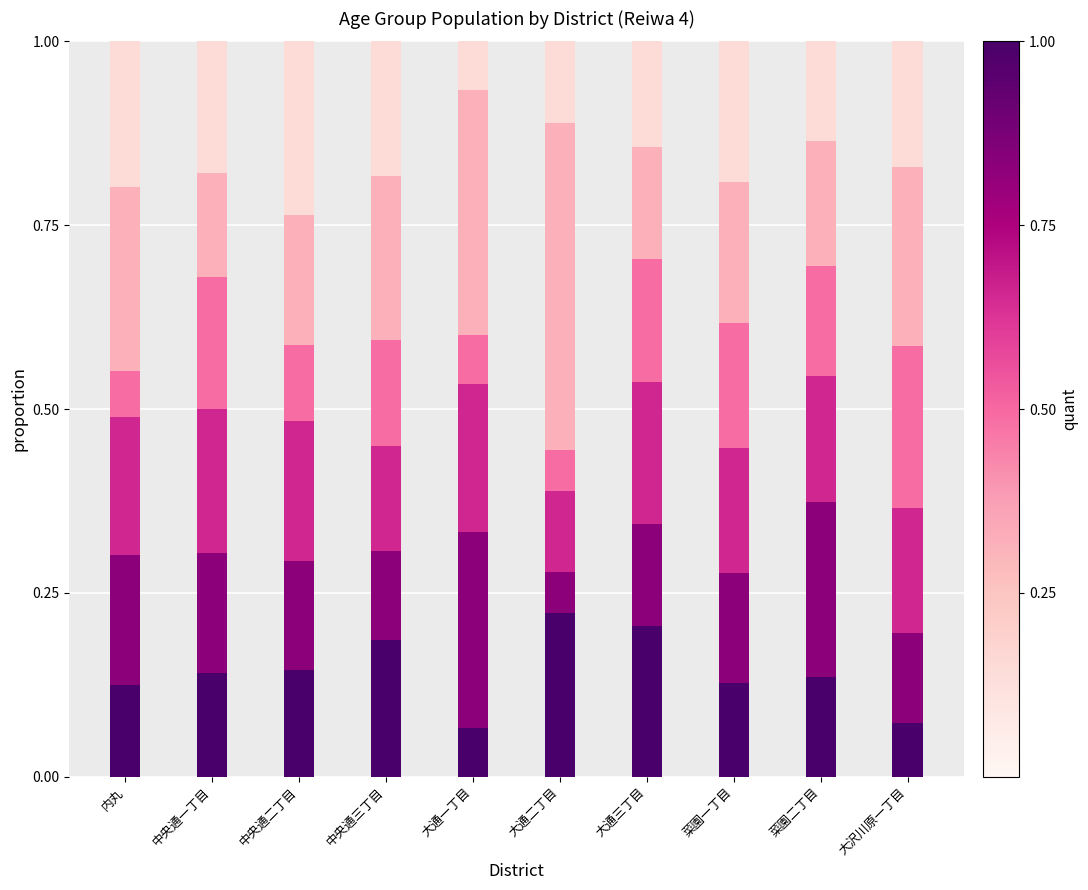

What is the total value across all series at 大通三丁目?

1.0